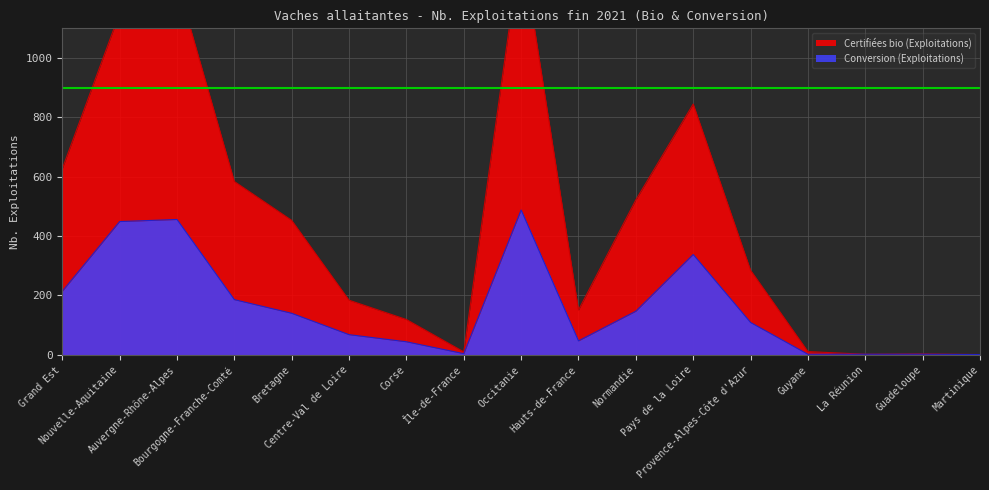

What is the maximum value for Certifiées bio (Exploitations)?

1387